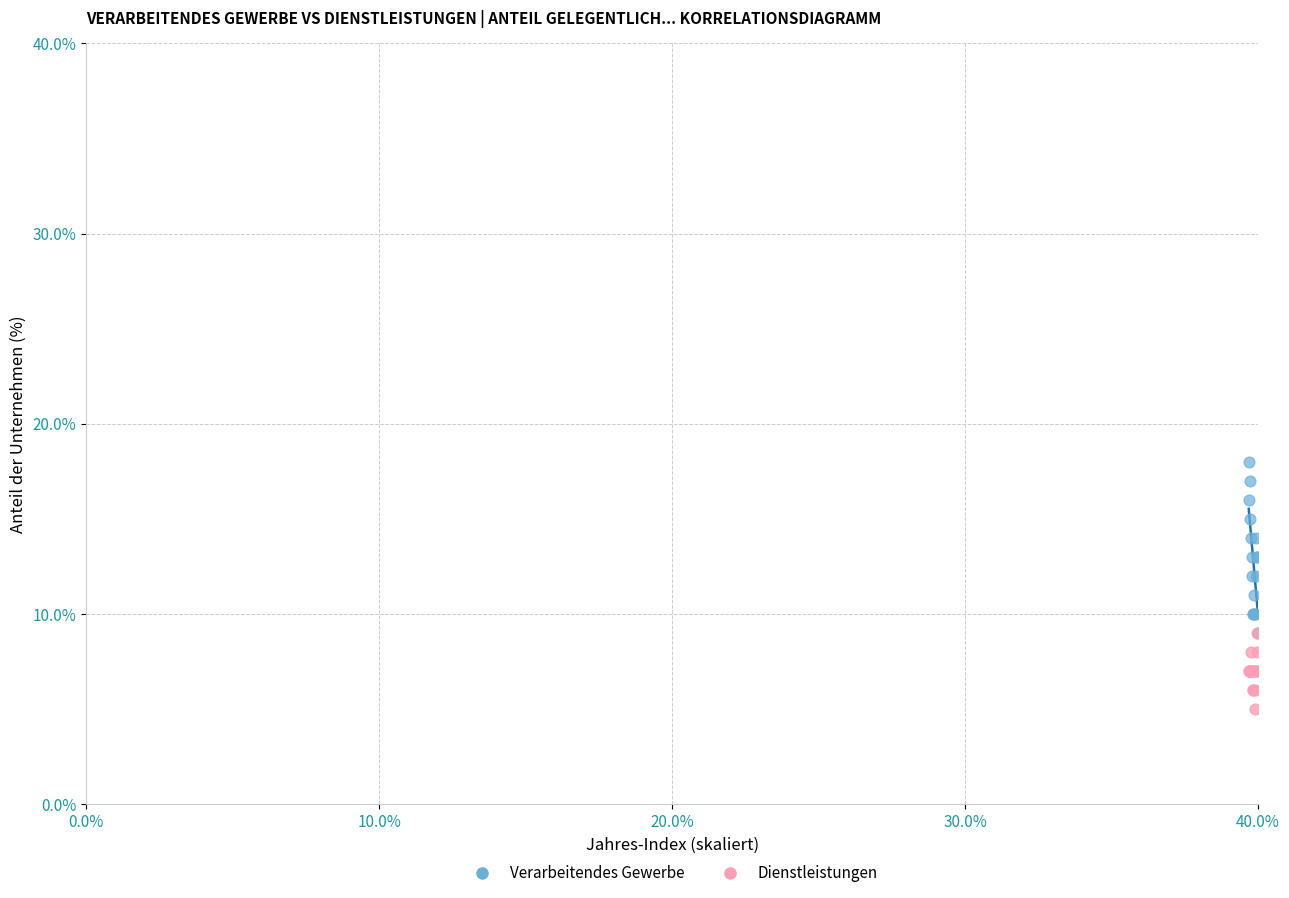

Which series contains the lowest Y value?

Dienstleistungen